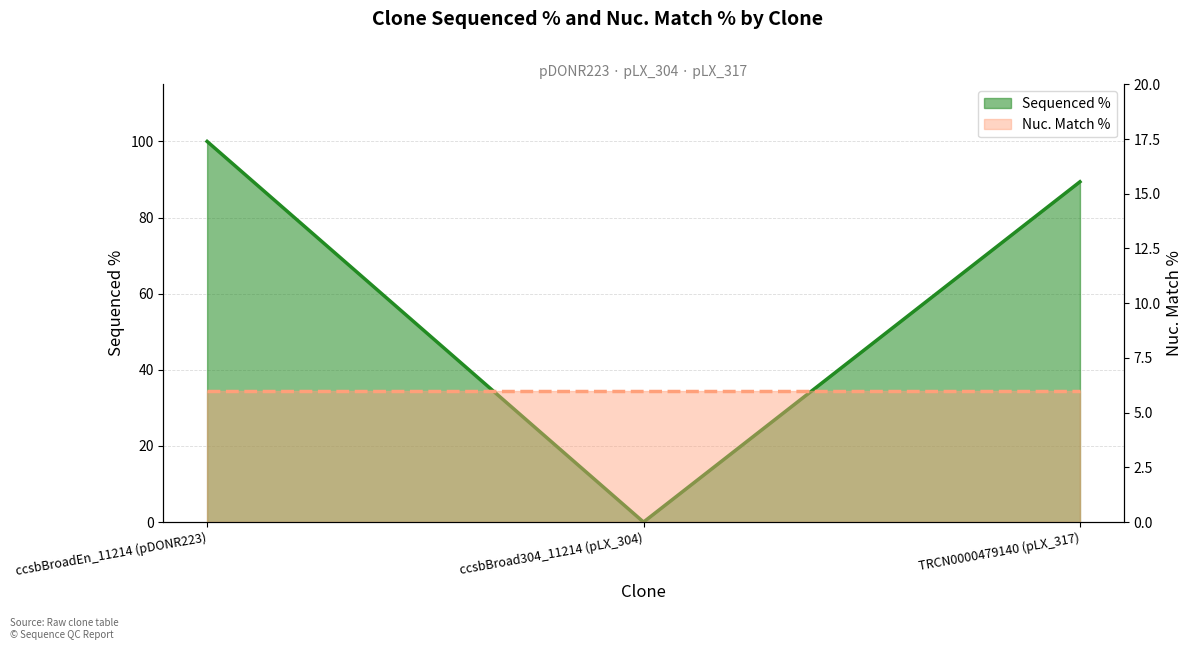

Which has a higher value, TRCN0000479140 (pLX_317) or ccsbBroadEn_11214 (pDONR223)?

ccsbBroadEn_11214 (pDONR223)